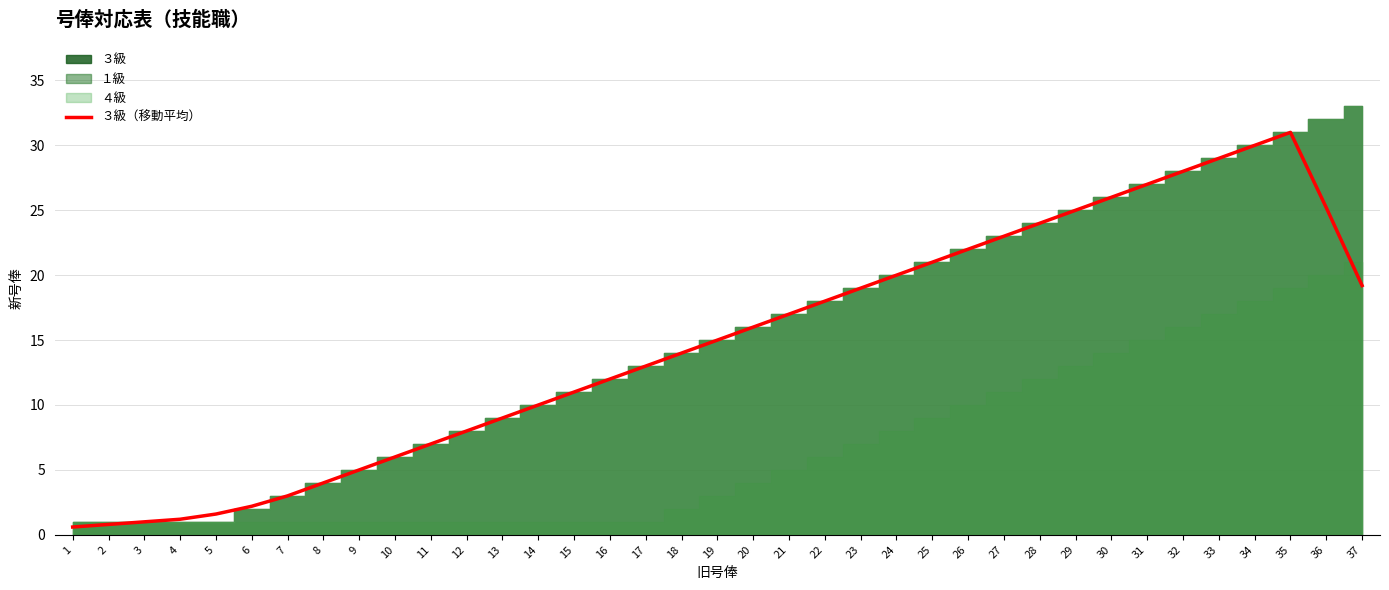

At which category does the data reach its first local peak?

35